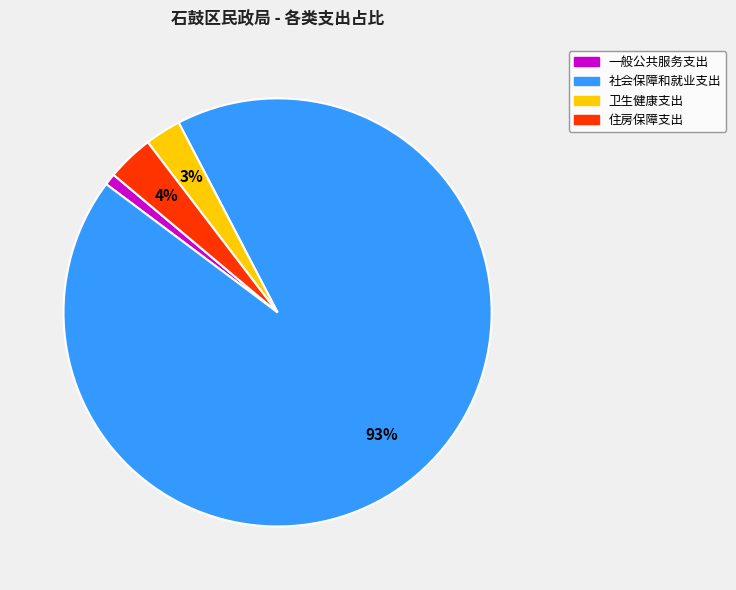

Is there a majority slice in this chart?

Yes